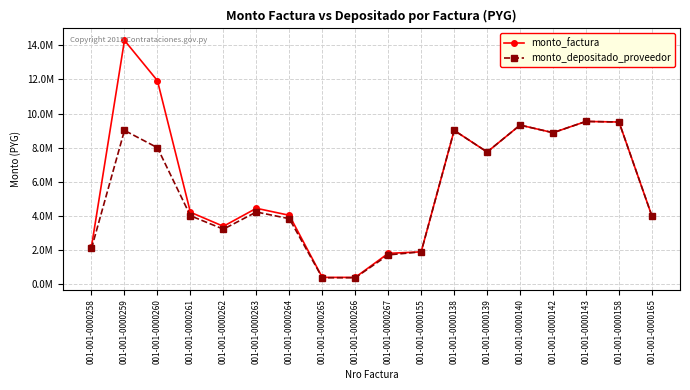

Does the chart have visible grid lines?

Yes